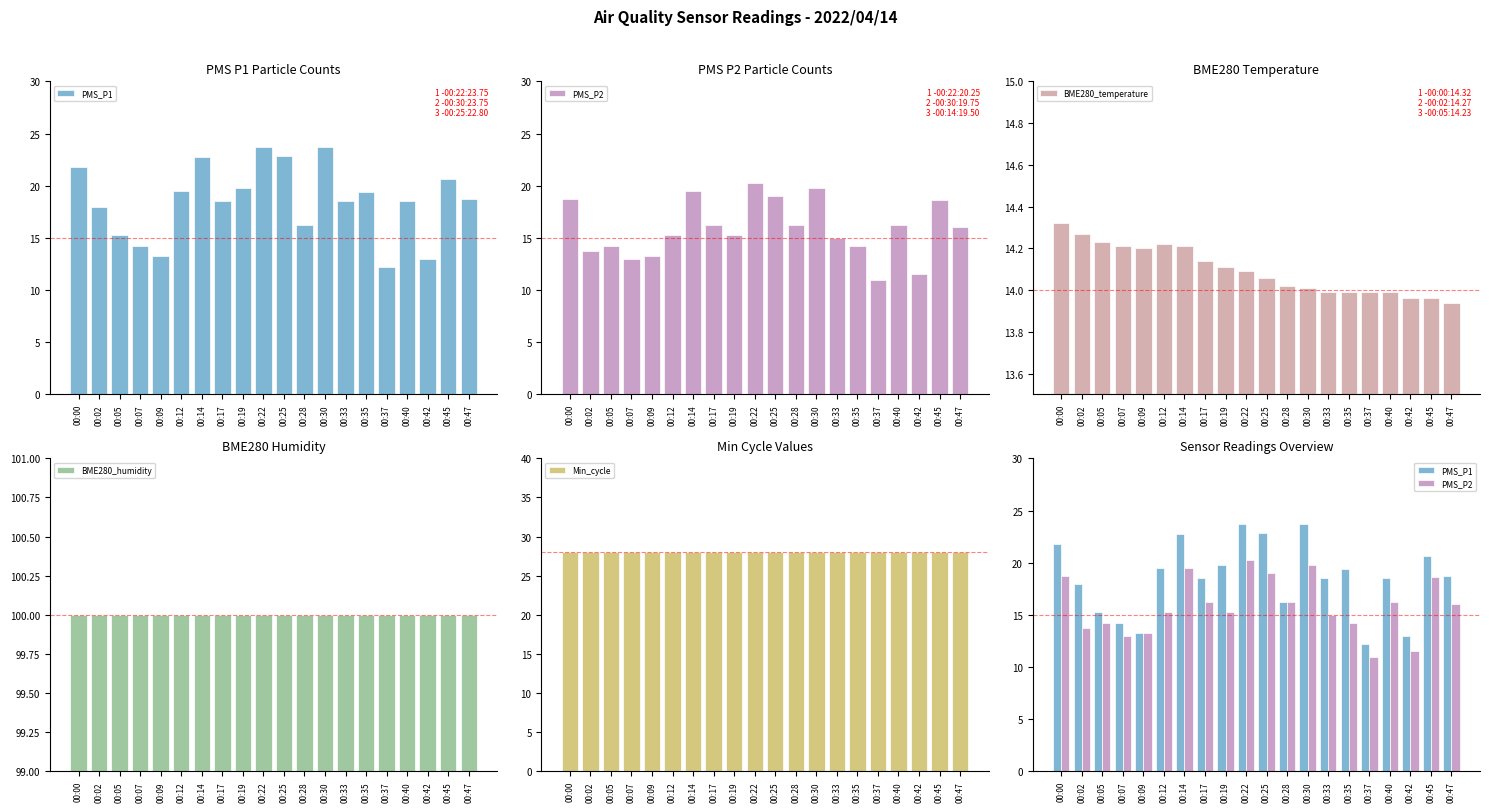

Reading left to right, list all the values displayed in this chart.

PMS_P1: 00:00=21.8	00:02=18.0	00:05=15.2	00:07=14.2	00:09=13.2	00:12=19.5	00:14=22.8	00:17=18.5	00:19=19.8	00:22=23.8	00:25=22.8	00:28=16.2	00:30=23.8	00:33=18.5	00:35=19.4	00:37=12.2	00:40=18.5	00:42=13.0	00:45=20.6	00:47=18.8
PMS_P2: 00:00=18.8	00:02=13.8	00:05=14.2	00:07=13.0	00:09=13.2	00:12=15.2	00:14=19.5	00:17=16.2	00:19=15.2	00:22=20.2	00:25=19.0	00:28=16.2	00:30=19.8	00:33=15.0	00:35=14.2	00:37=11.0	00:40=16.2	00:42=11.5	00:45=18.6	00:47=16.0
BME280_temperature: 00:00=14.3	00:02=14.3	00:05=14.2	00:07=14.2	00:09=14.2	00:12=14.2	00:14=14.2	00:17=14.1	00:19=14.1	00:22=14.1	00:25=14.1	00:28=14.0	00:30=14.0	00:33=14.0	00:35=14.0	00:37=14.0	00:40=14.0	00:42=14.0	00:45=14.0	00:47=13.9
BME280_humidity: 00:00=100.0	00:02=100.0	00:05=100.0	00:07=100.0	00:09=100.0	00:12=100.0	00:14=100.0	00:17=100.0	00:19=100.0	00:22=100.0	00:25=100.0	00:28=100.0	00:30=100.0	00:33=100.0	00:35=100.0	00:37=100.0	00:40=100.0	00:42=100.0	00:45=100.0	00:47=100.0
Min_cycle: 00:00=28.0	00:02=28.0	00:05=28.0	00:07=28.0	00:09=28.0	00:12=28.0	00:14=28.0	00:17=28.0	00:19=28.0	00:22=28.0	00:25=28.0	00:28=28.0	00:30=28.0	00:33=28.0	00:35=28.0	00:37=28.0	00:40=28.0	00:42=28.0	00:45=28.0	00:47=28.0